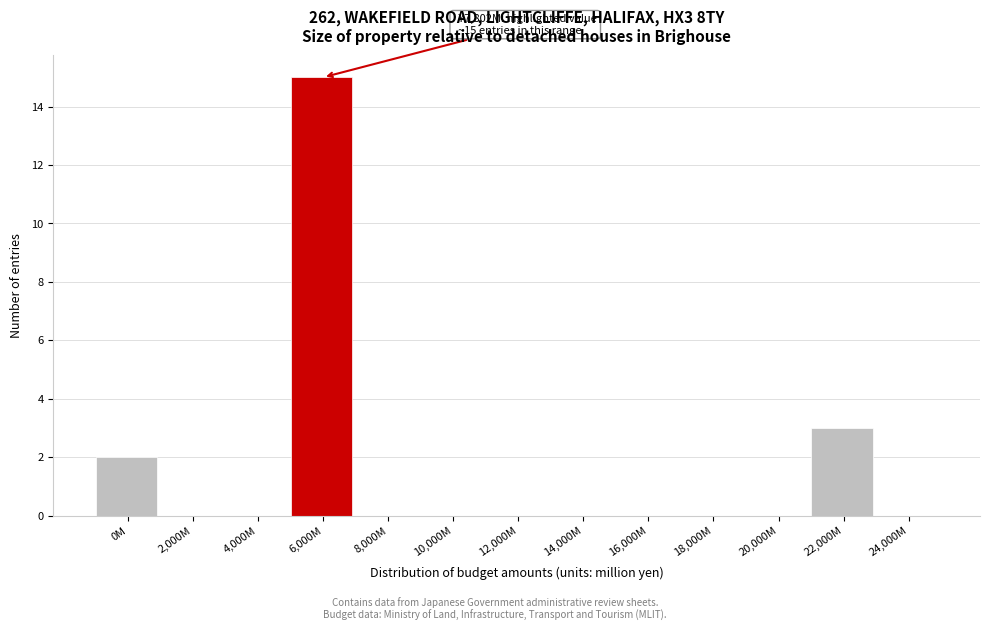

Reading left to right, what are all the values shown in this chart?

0M=2	2,000M=0	4,000M=0	6,000M=15	8,000M=0	10,000M=0	12,000M=0	14,000M=0	16,000M=0	18,000M=0	20,000M=0	22,000M=3	24,000M=0